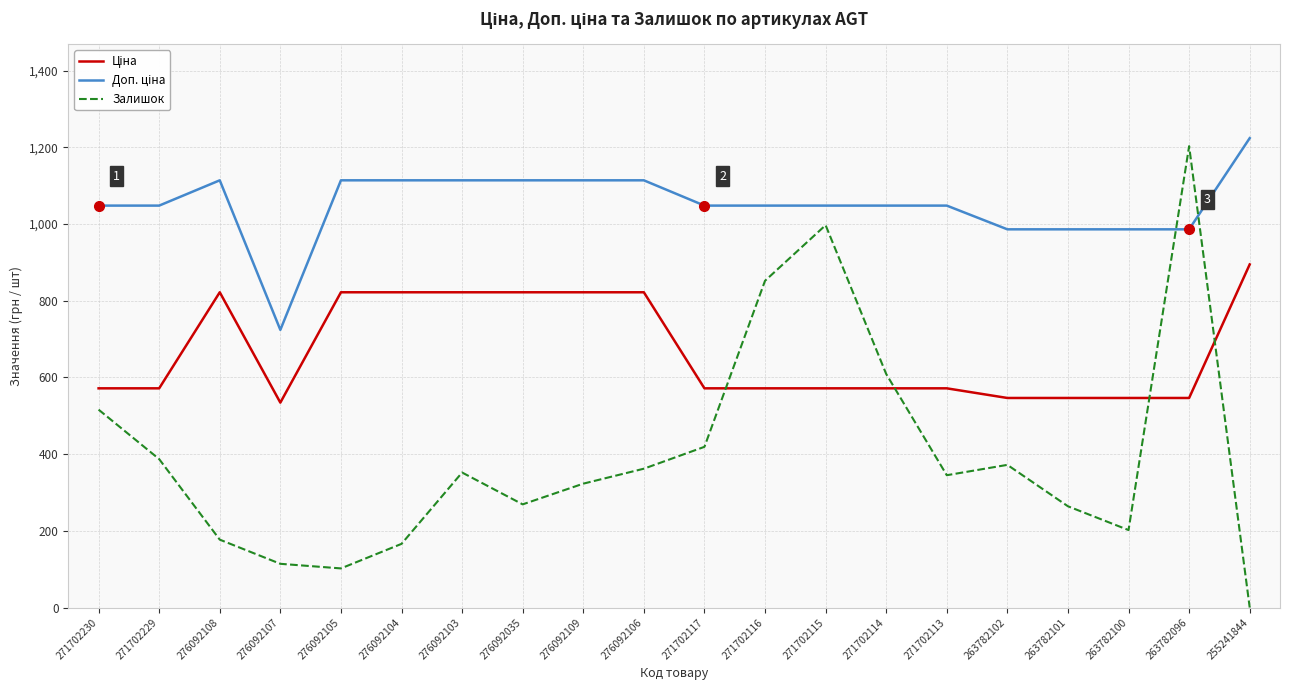

At which category is the sum across all series the highest?

263782096